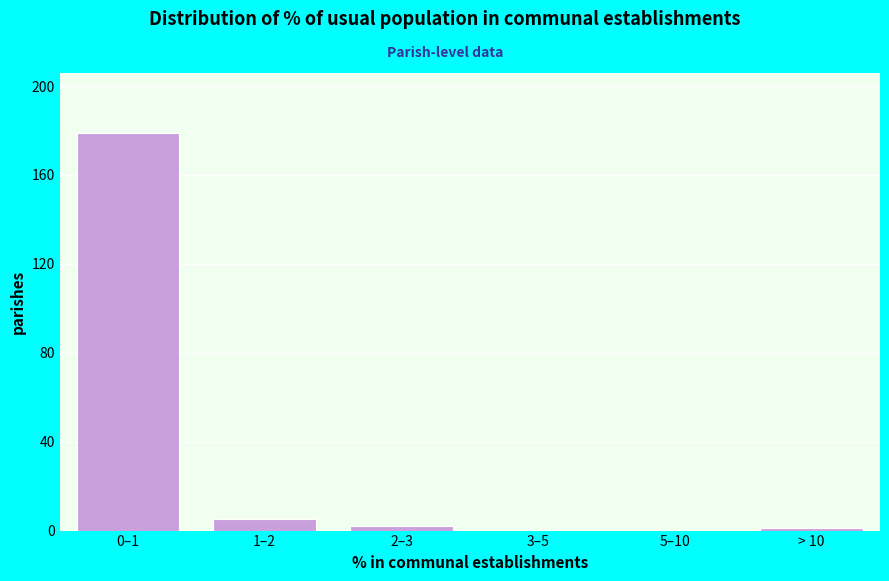

Reading left to right, list all the values displayed in this chart.

0–1=179	1–2=5	2–3=2	3–5=0	5–10=0	> 10=1